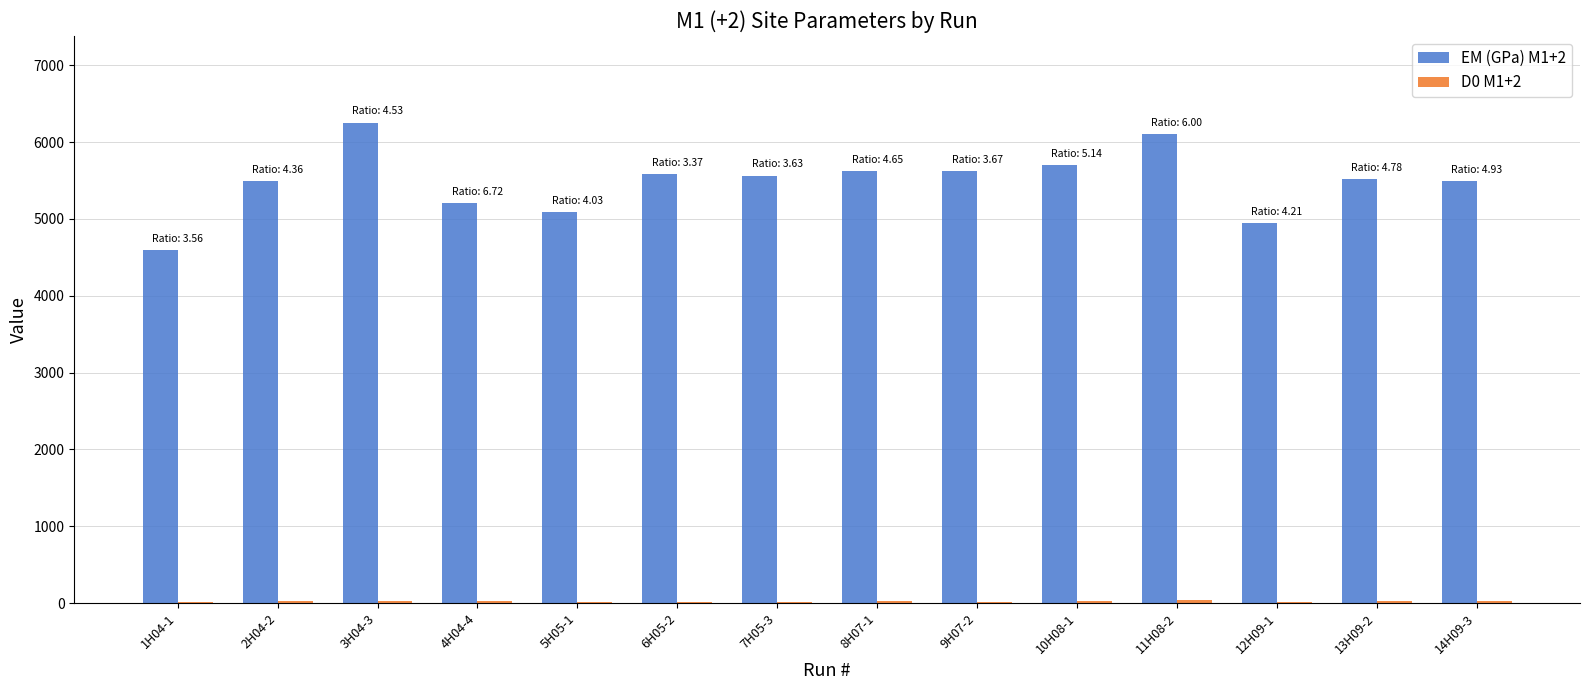

What is the sum of all EM (GPa) M1+2 values?

76792.3